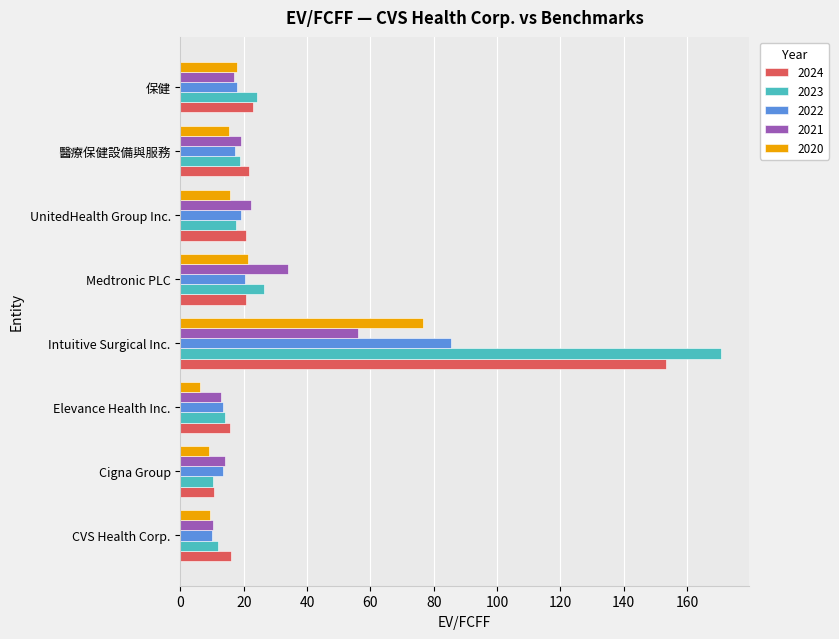

What is the greatest value displayed?

170.9